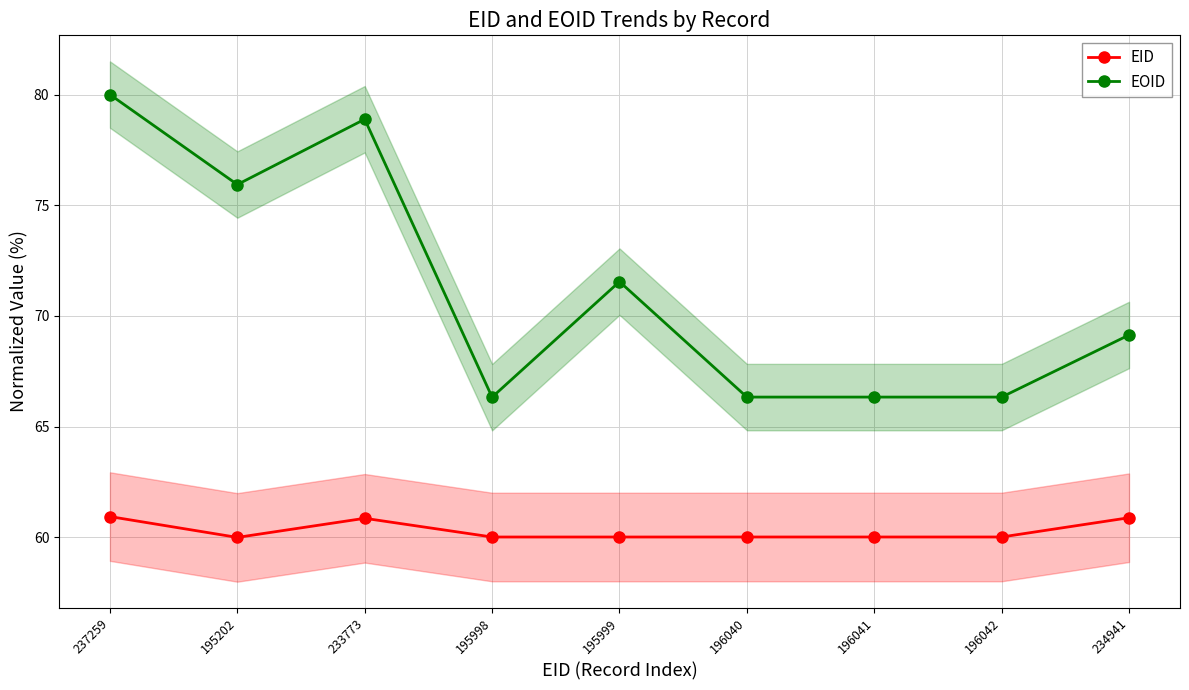

At which category does EOID reach its first local valley?

195202